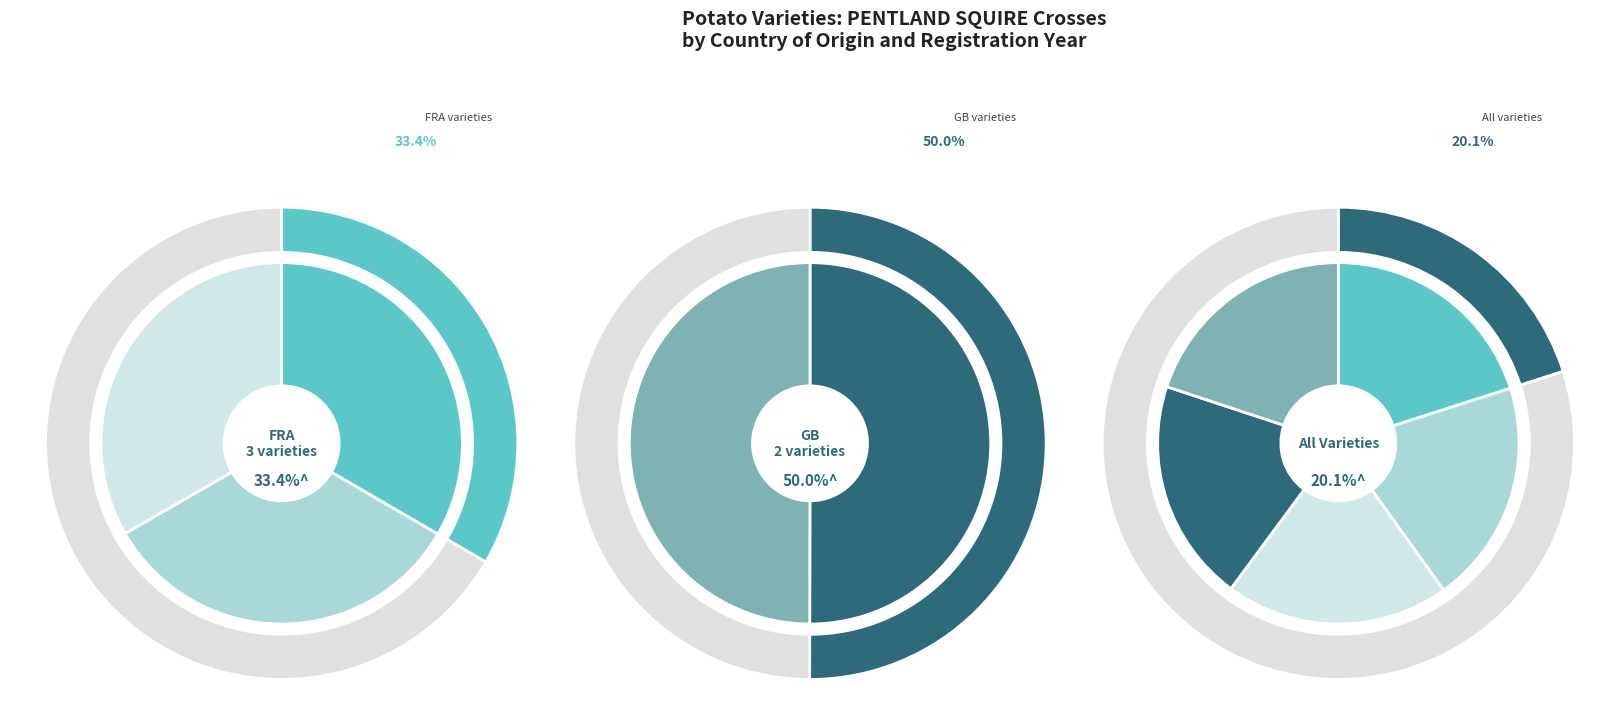

Combined, what portion of the pie is MAGNUM (FRA) and NATURELLA (FRA)?

40.1%